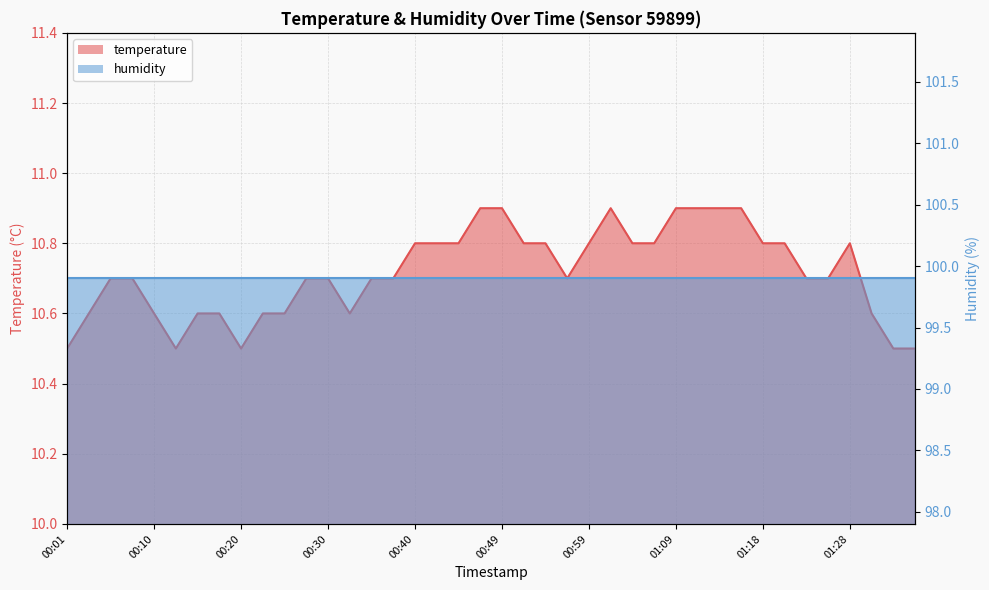

Count the values in the range 10 to 11.

40